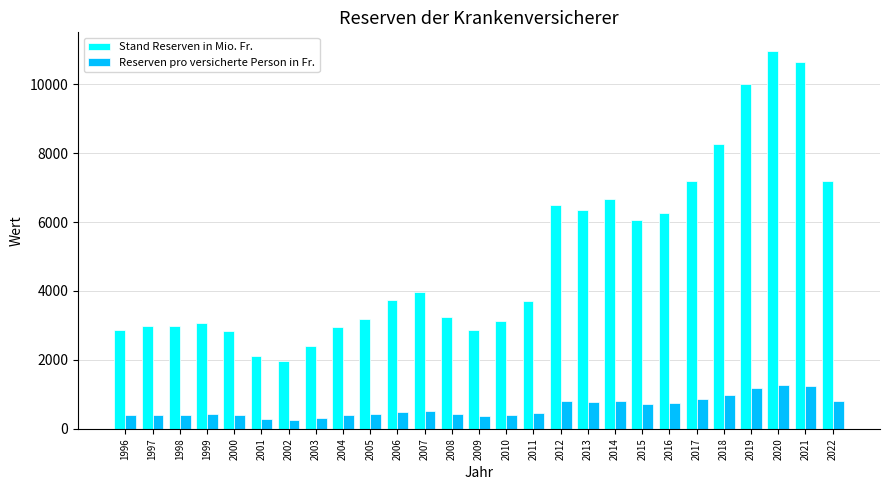

How many data points in Stand Reserven in Mio. Fr. are less than 3710?

13